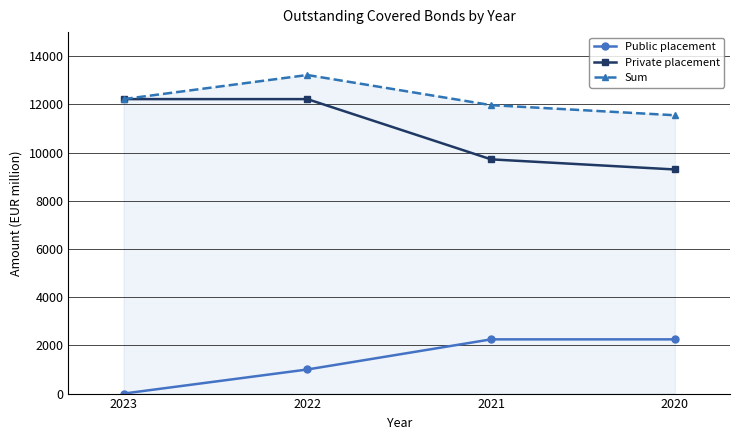

True or false: Public placement has more than 1 interior local peaks.

False